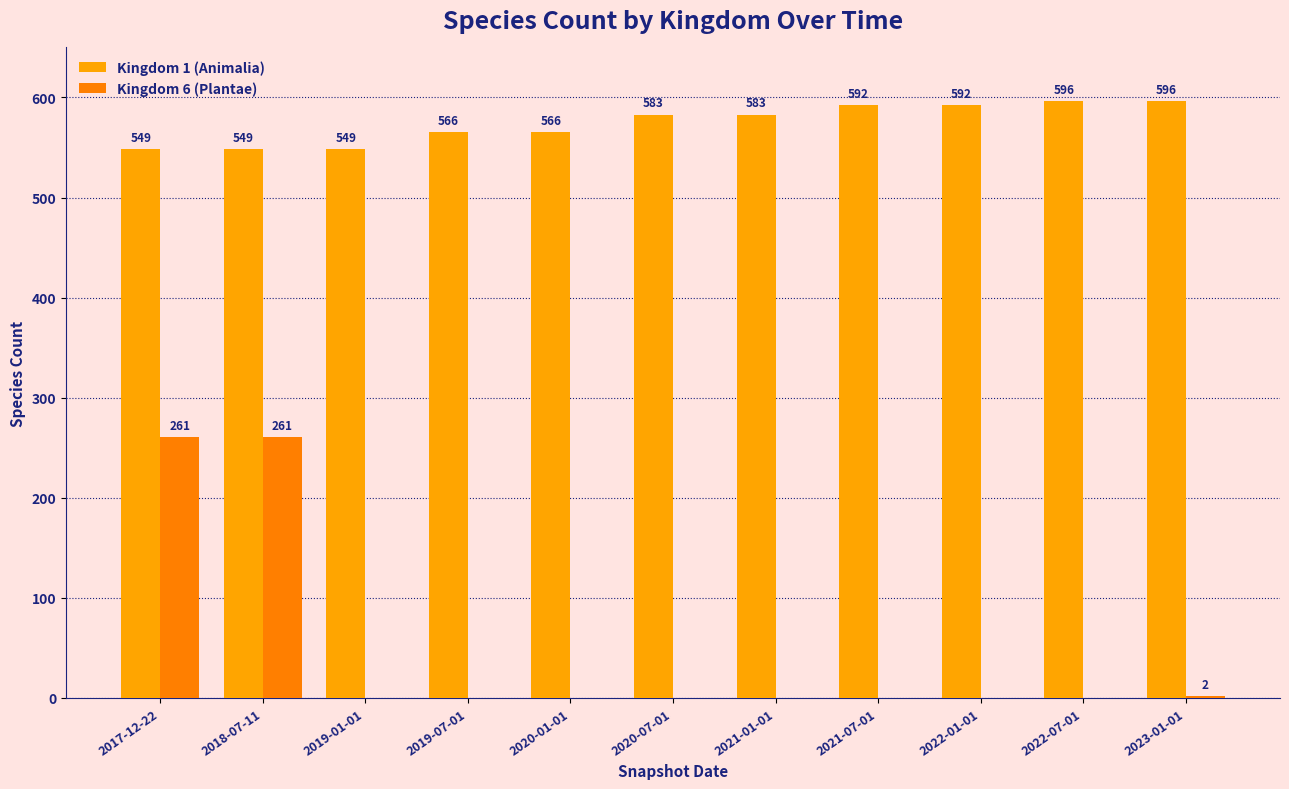

Are the bars grouped side by side (vs. stacked)?

Yes